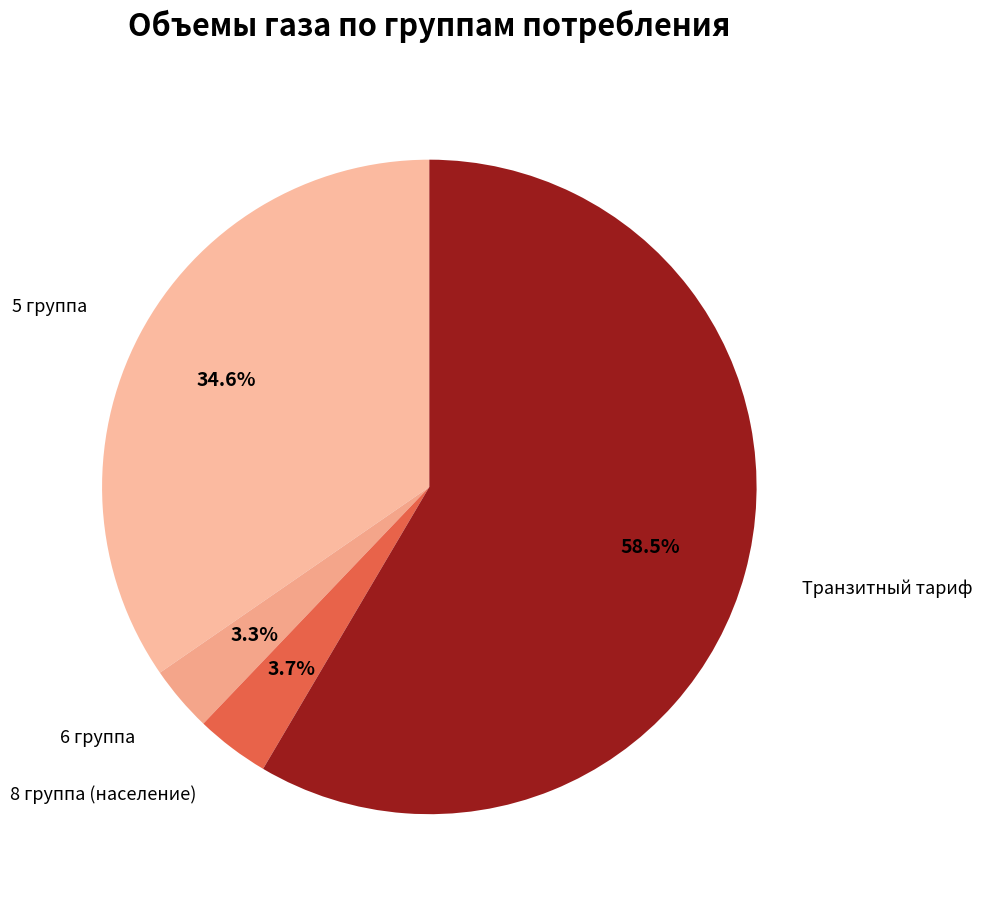

To the nearest percent, what is the difference between the largest and smallest slice percentages?

55%